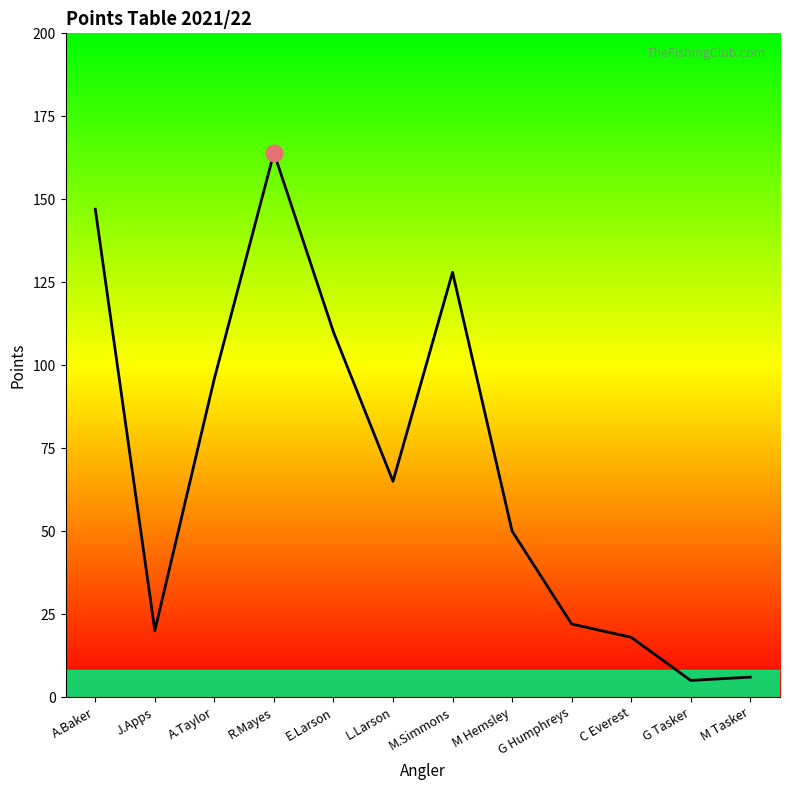

True or false: the data shows 27 at J.Apps.

False